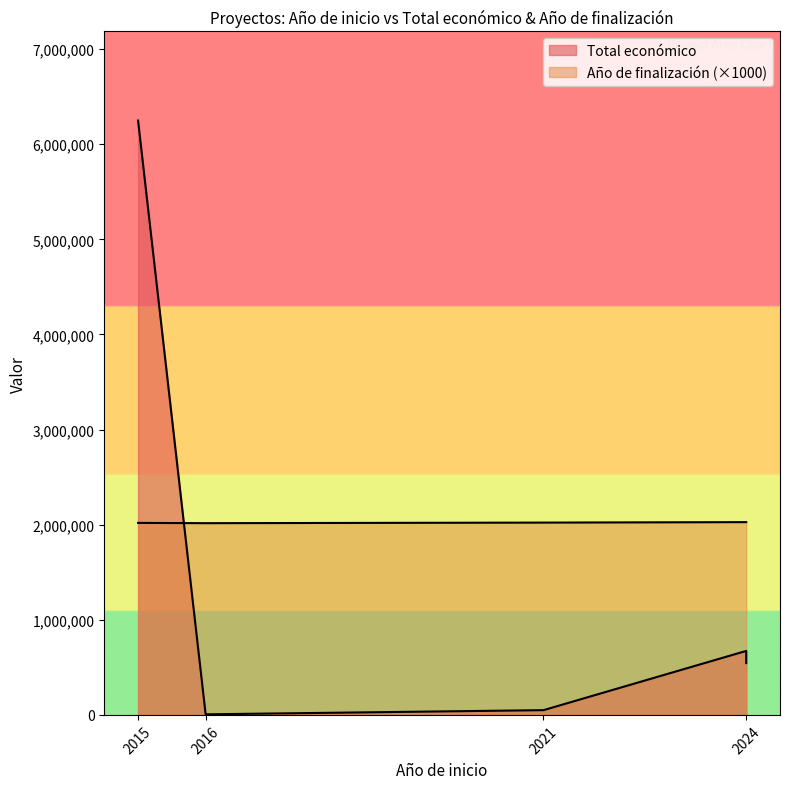

Where is the data nearest to the value 3127658?

2024